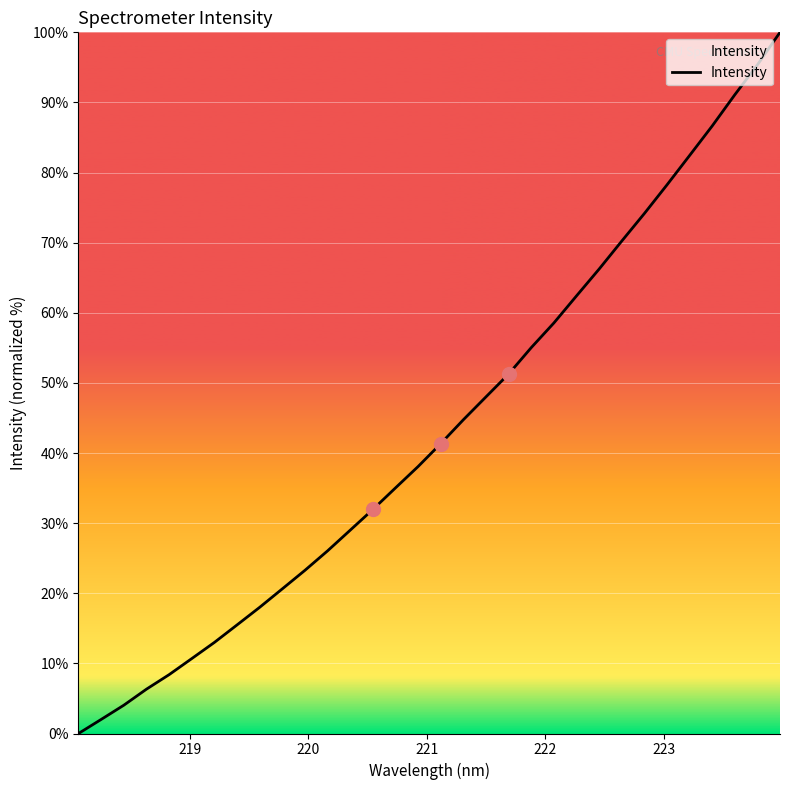

What is the maximum value shown in the chart?

100.0